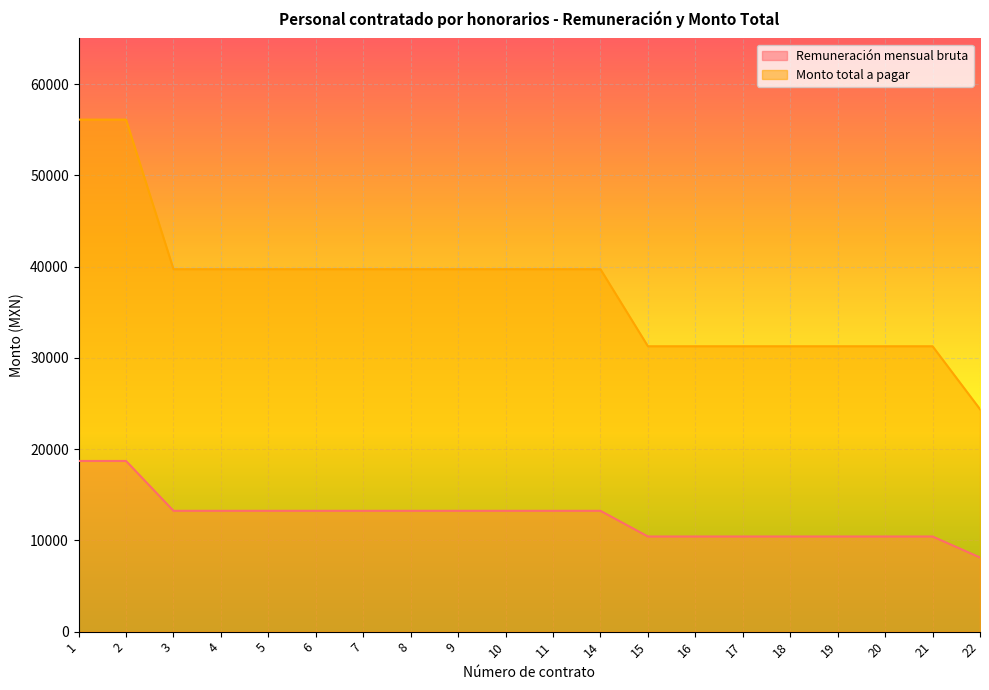

True or false: Monto total a pagar and Remuneración mensual bruta intersect in this chart.

False